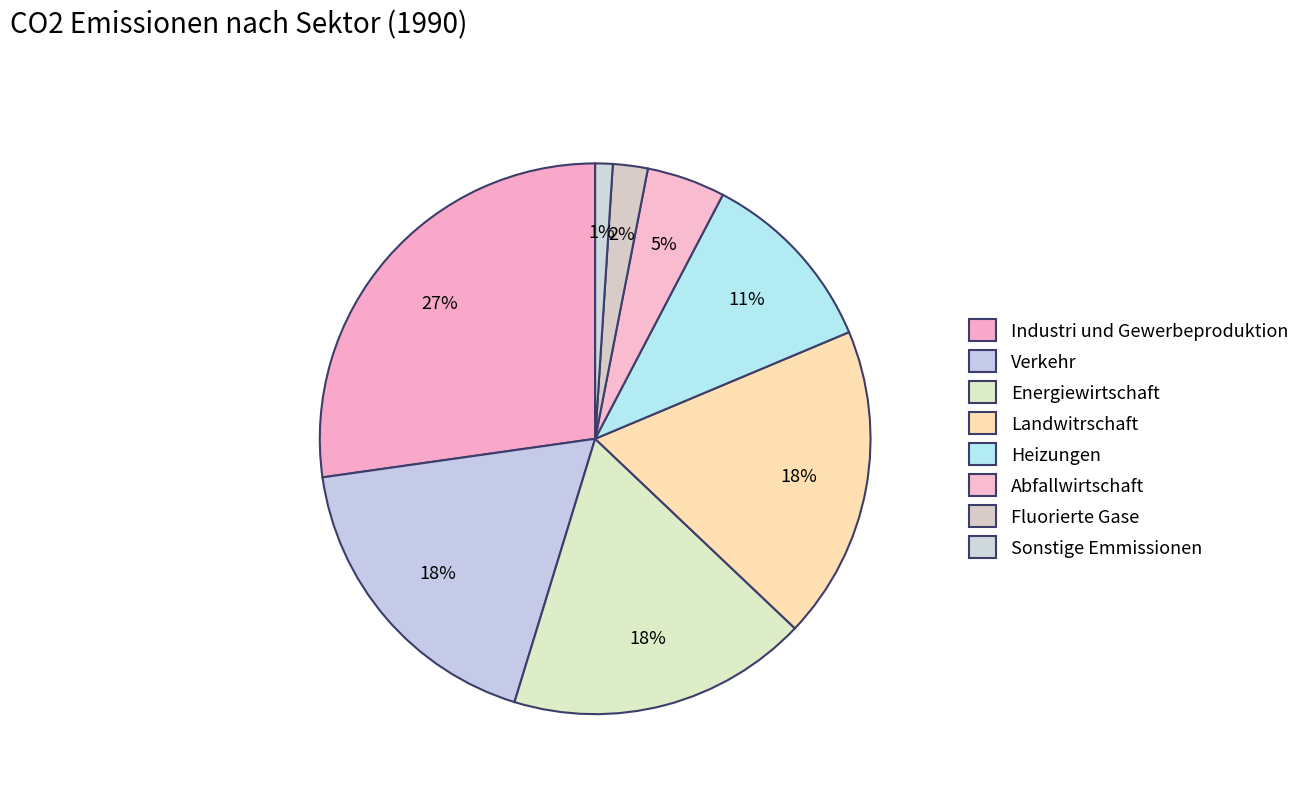

Is it true that Industri und Gewerbeproduktion is 27% of the pie?

True